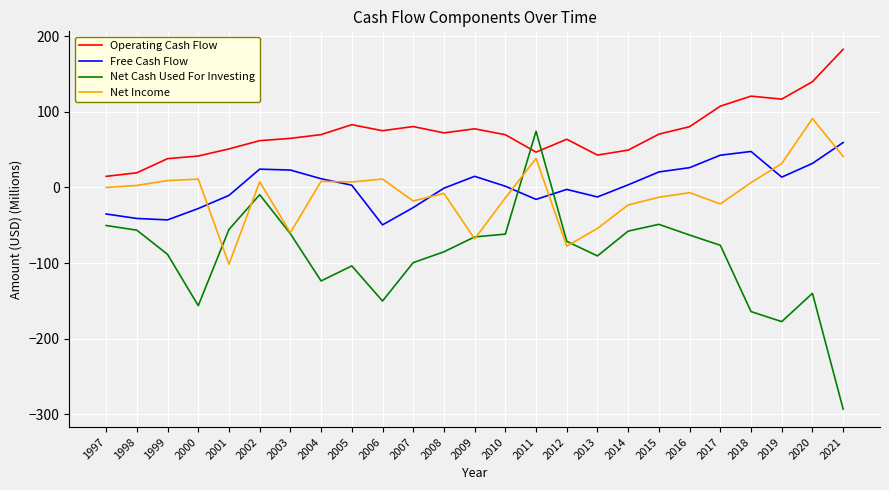

Is the value of Free Cash Flow at 1999 greater than the value of Operating Cash Flow at 2009?

No